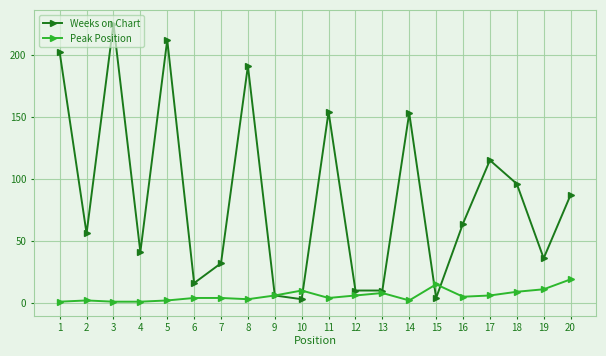

Is the value of Weeks on Chart at 11 greater than the value of Peak Position at 18?

Yes